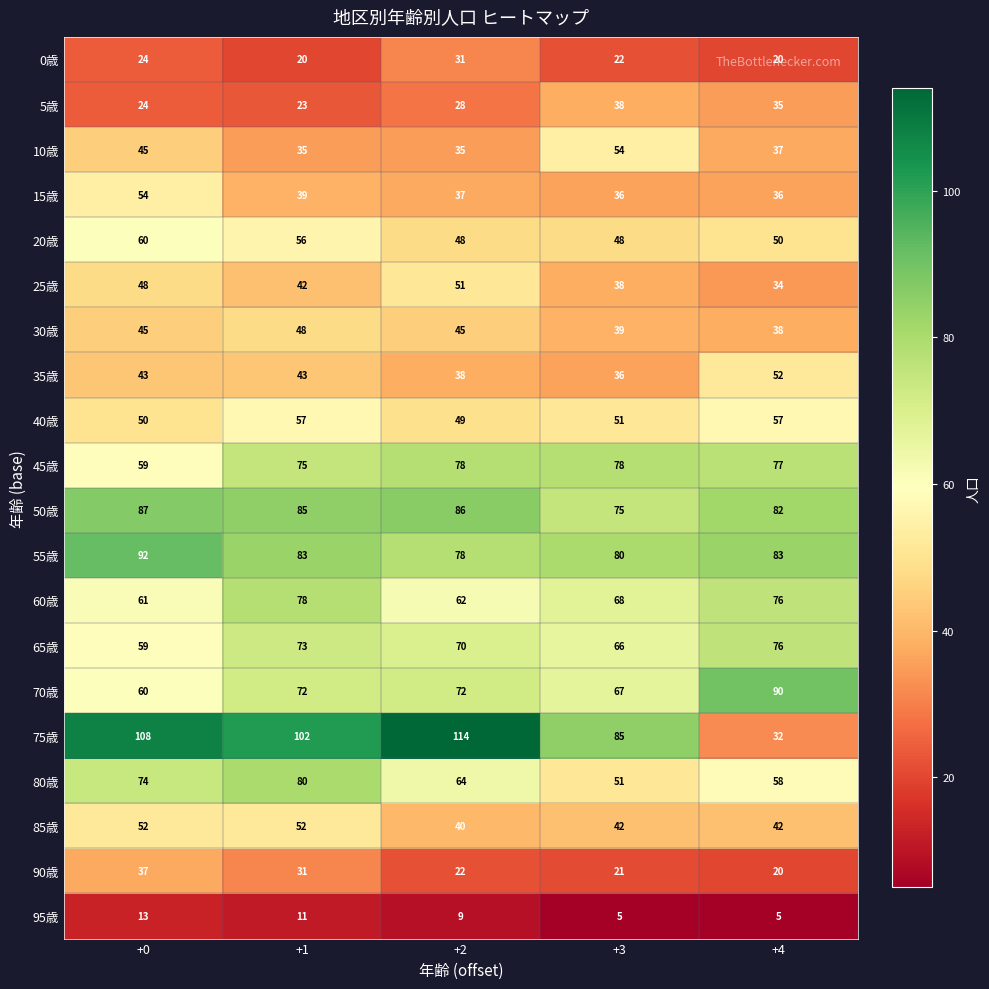

What is the difference between the 15歳 values at +1 and +4?

3